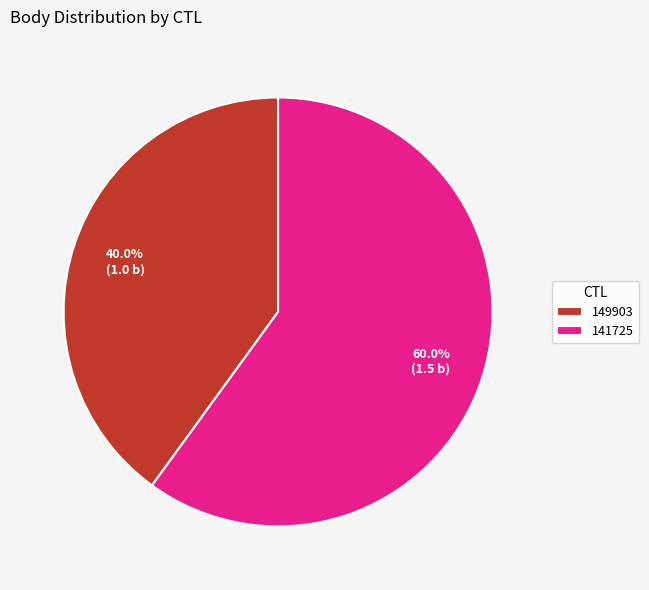

To the nearest percent, what percentage of the pie is 149903?

40%